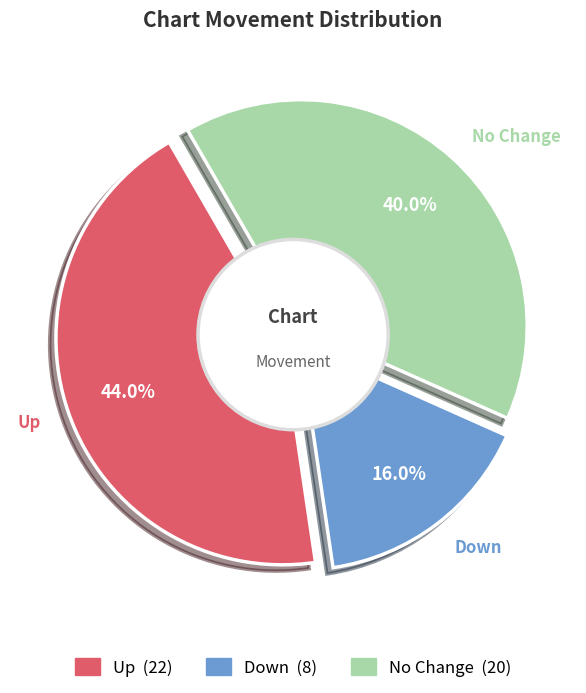

What percentage is the up slice, to the nearest percent?

44%